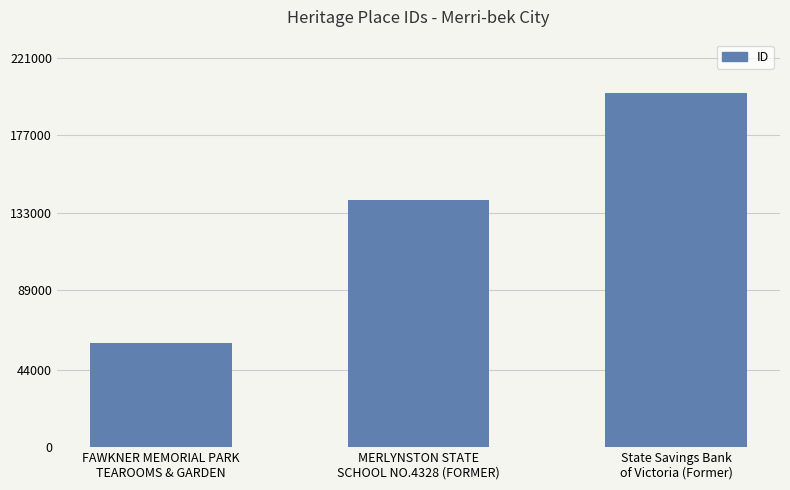

What position from the left is FAWKNER MEMORIAL PARK
TEAROOMS & GARDEN?

1